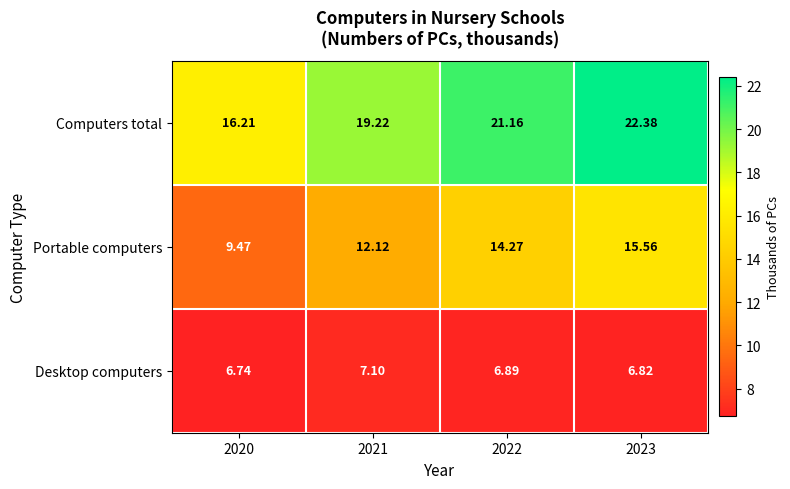

Which series has the largest range (max minus min)?

Computers total